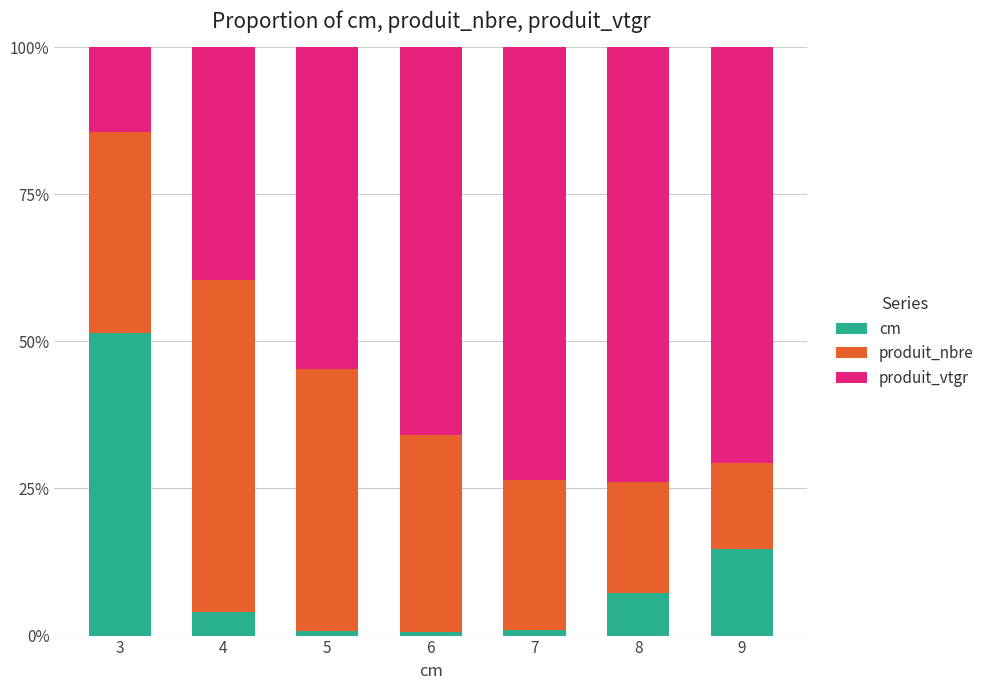

What is the total value across all series at 9?

100.0